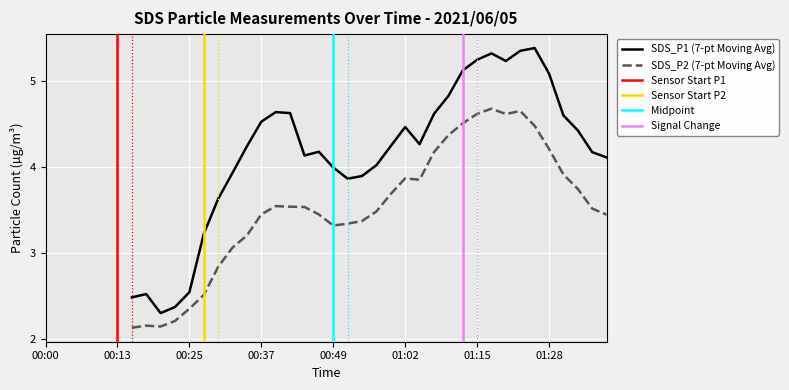

Which series has the widest spread of values?

SDS_P1